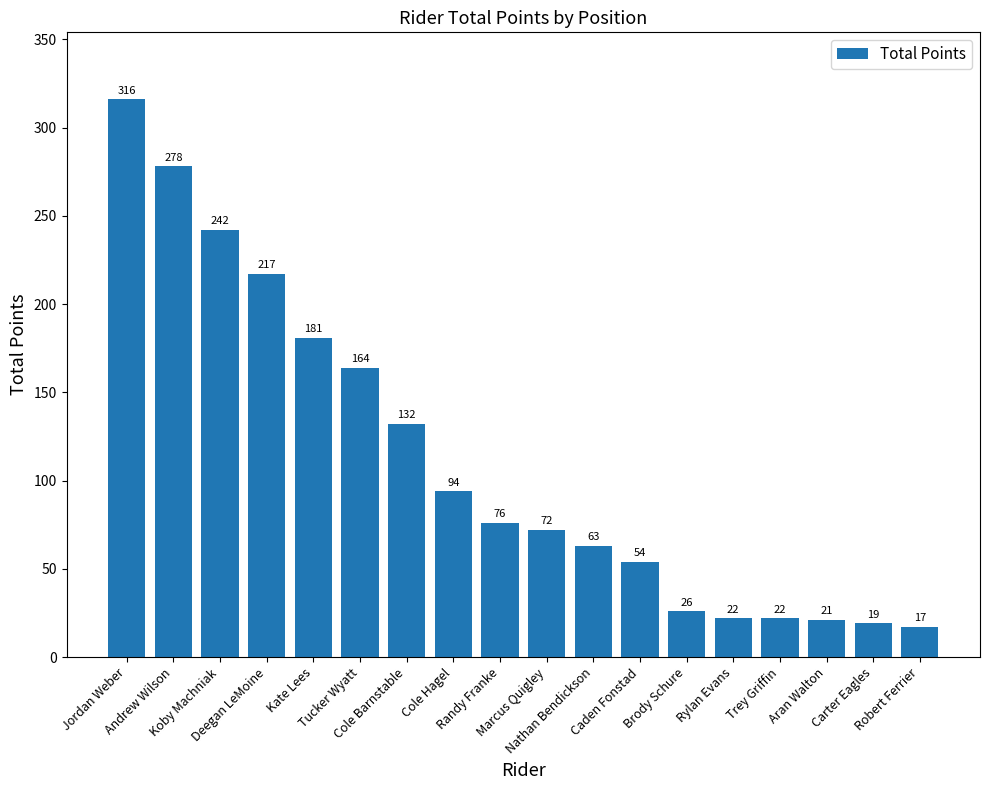

What is the maximum value shown in the chart?

316